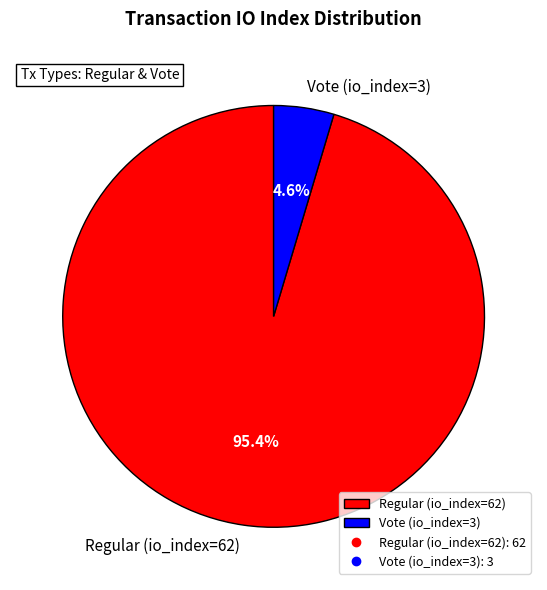

How many slices are in this pie chart?

2